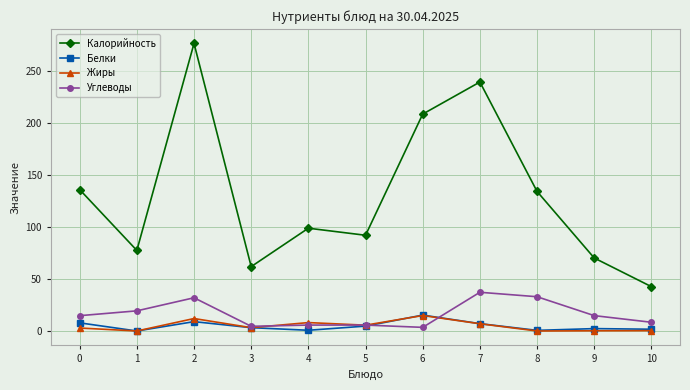

What is the maximum value for Углеводы?

37.3